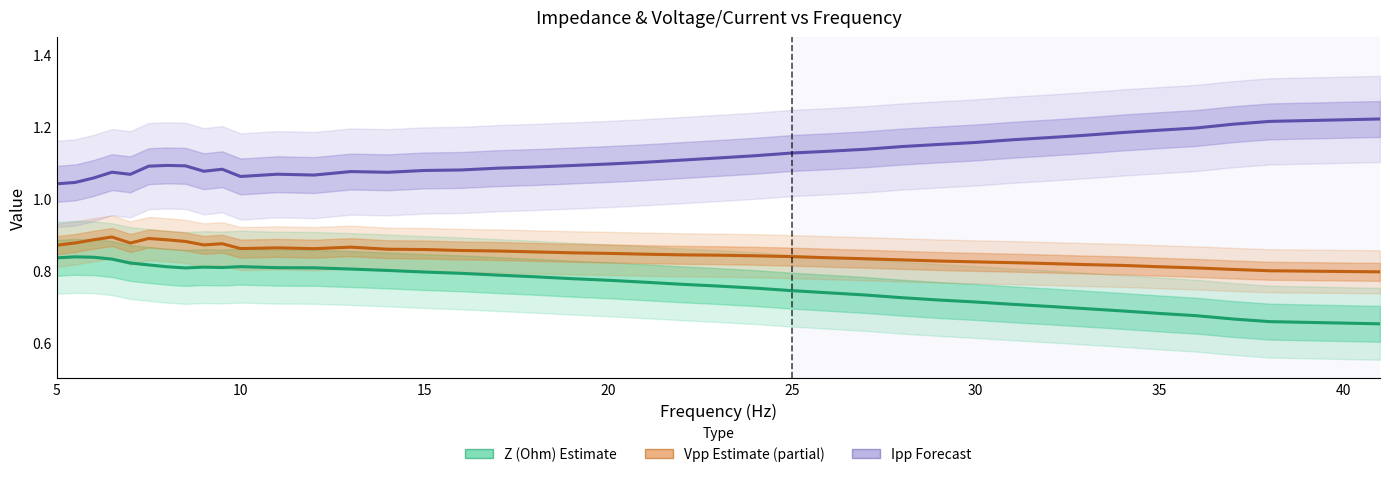

Is it true that Z (Ohm) estimate equals 0.8 at 15?

True